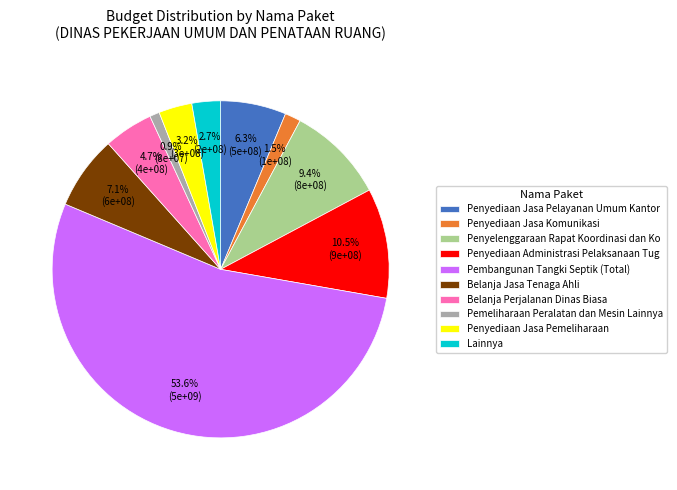

Between Pemeliharaan Peralatan dan Mesin Lainnya and Penyediaan Jasa Komunikasi, which is larger?

Penyediaan Jasa Komunikasi